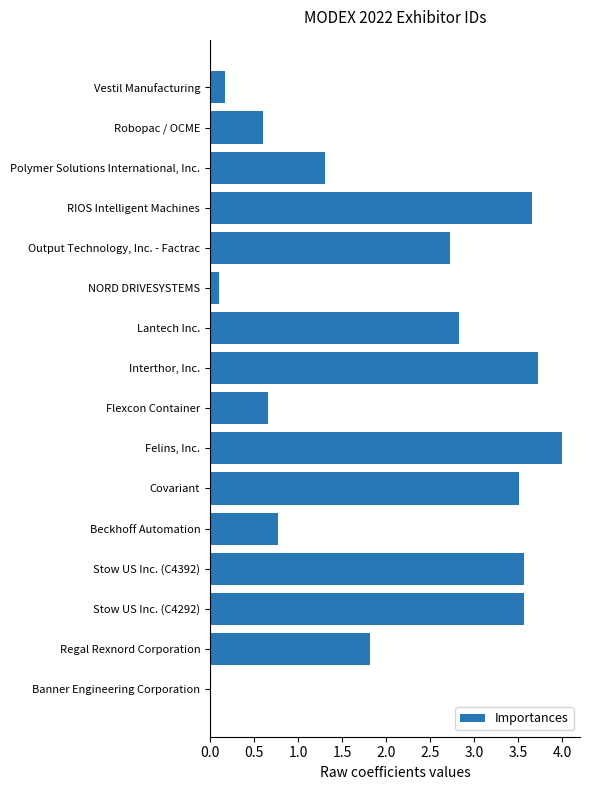

Where is the data nearest to the value 2?

Regal Rexnord Corporation